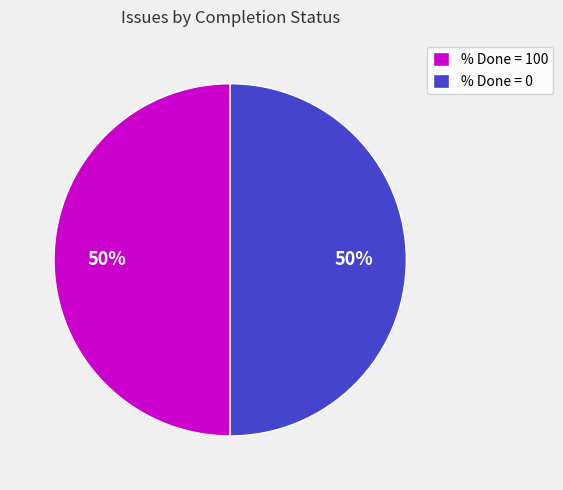

Do % Done = 0 and % Done = 100 together represent more than half of the pie?

Yes